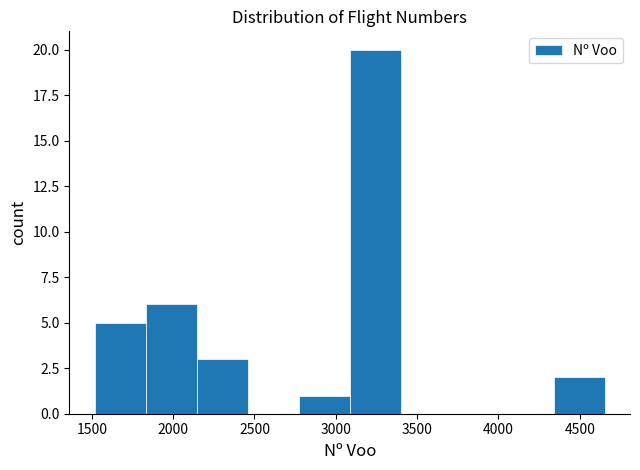

Reading left to right, transcribe this chart: for each bar, give the range it covers on the x-axis and its height. Neither the bar edges nor the heights are printed on the chart, so give them approximately, as read against the axes.

1500 to 1850: 5
1850 to 2150: 6
2150 to 2450: 3
2450 to 2750: 0
2750 to 3100: 1
3100 to 3400: 20
3400 to 3700: 0
3700 to 4050: 0
4050 to 4350: 0
4350 to 4650: 2